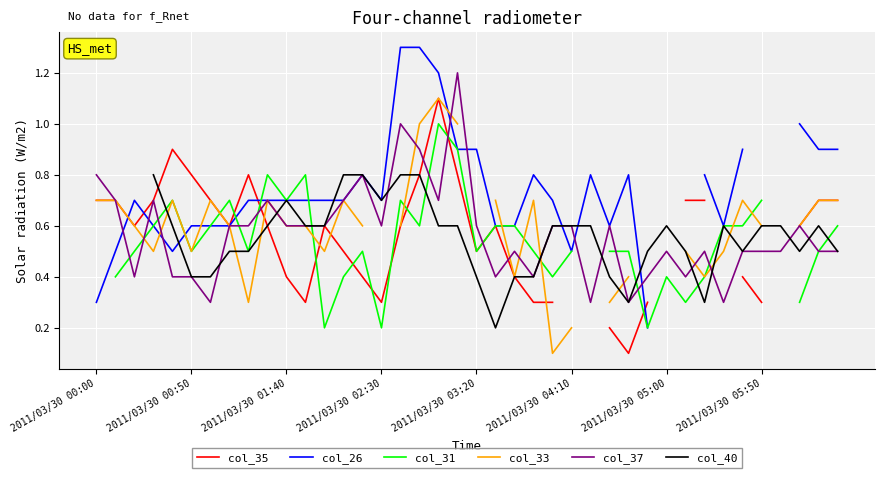

How many interior local valleys does the col_35 series have?

6